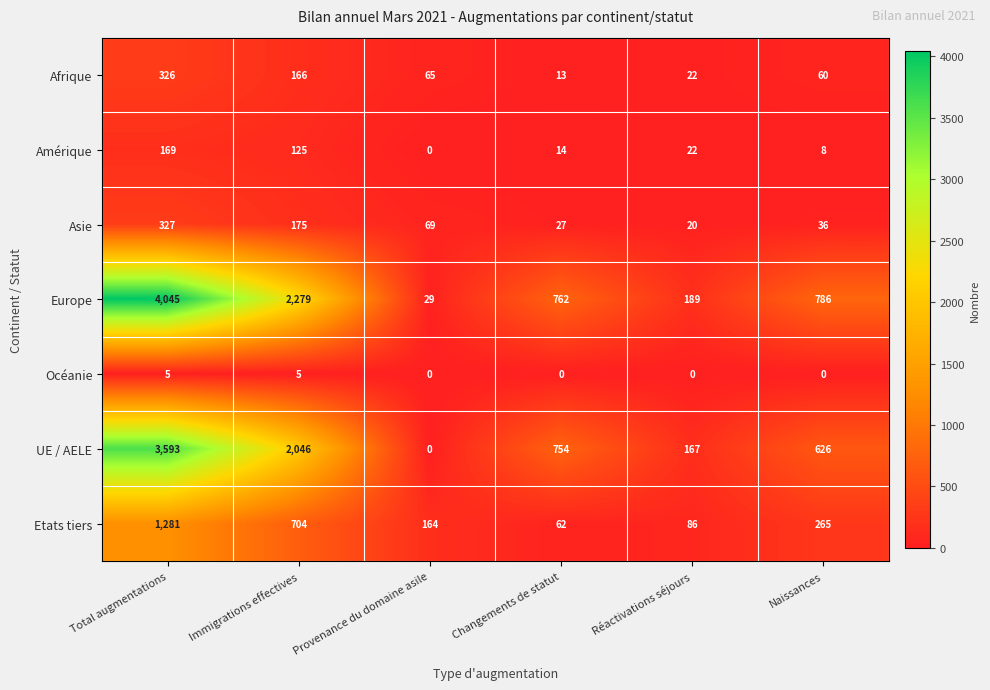

Where is UE / AELE nearest to the value 1796?

Immigrations effectives